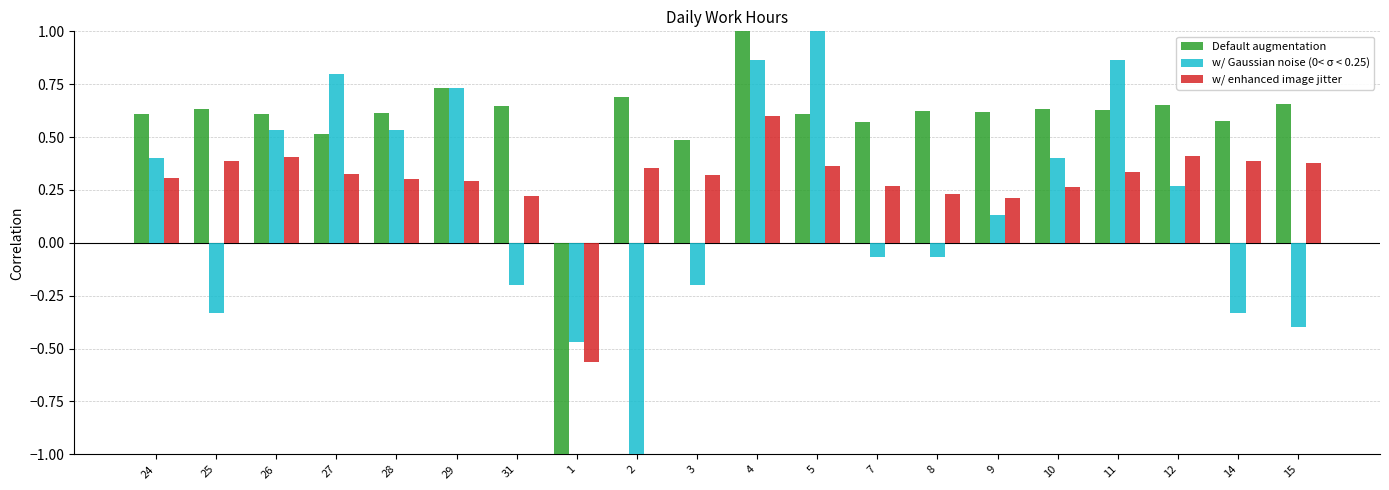

What is the average value of the w/ enhanced image jitter series?

0.3